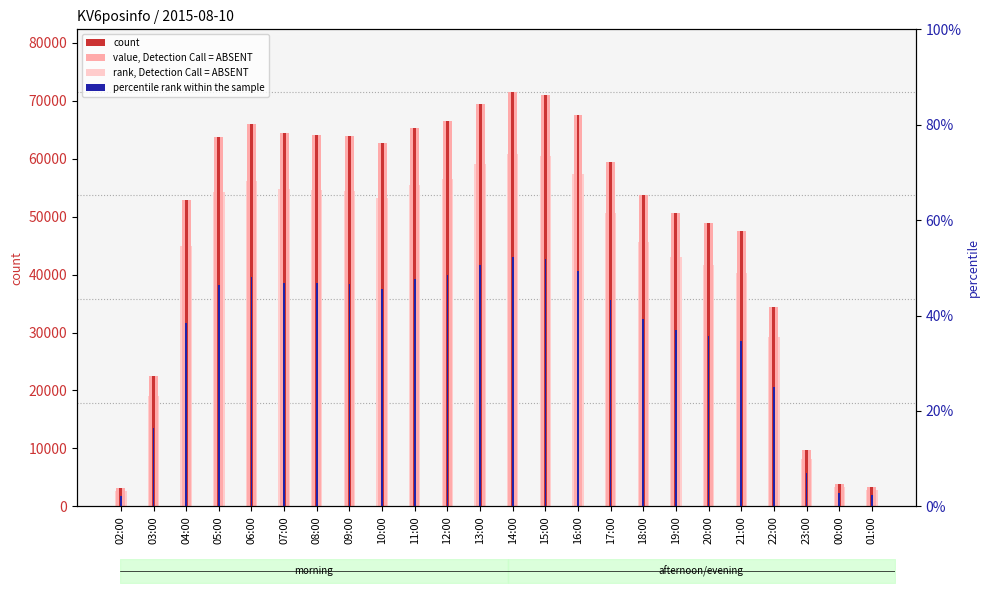

What is the minimum value shown in the chart?

1872.0